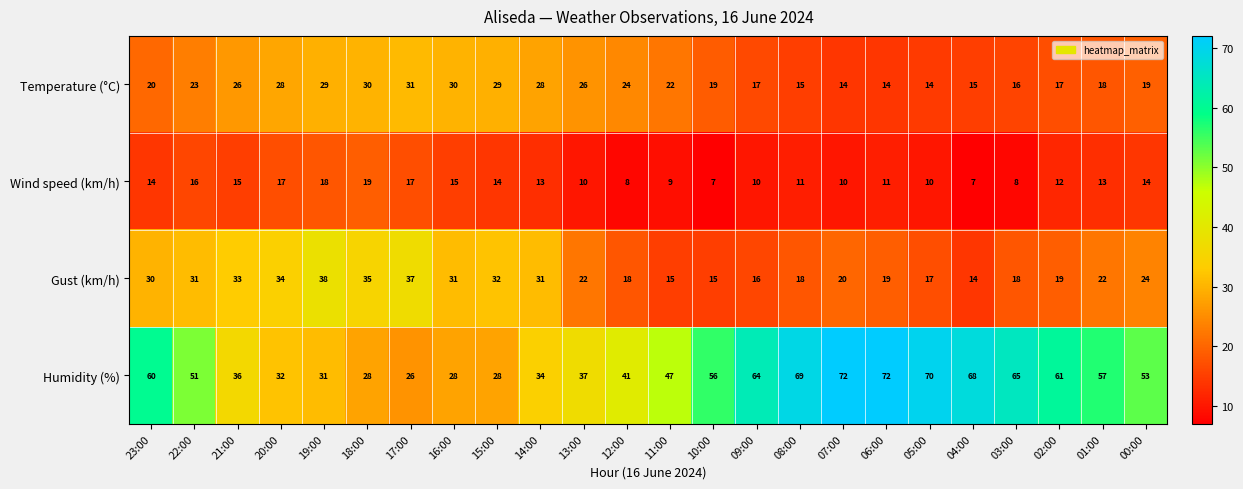

Which series has the widest spread of values?

Humidity (%)